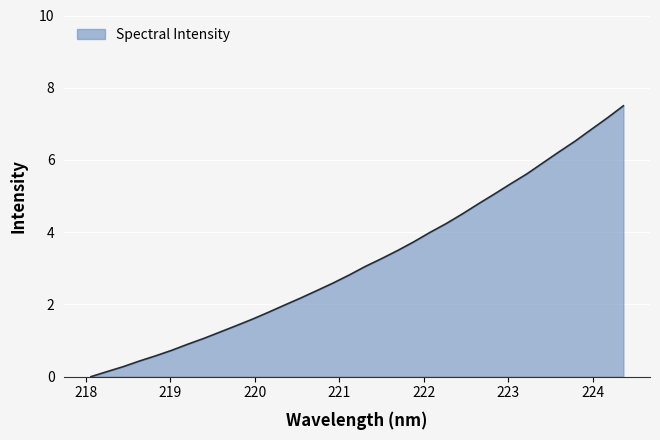

How many lines are shown in the chart?

1